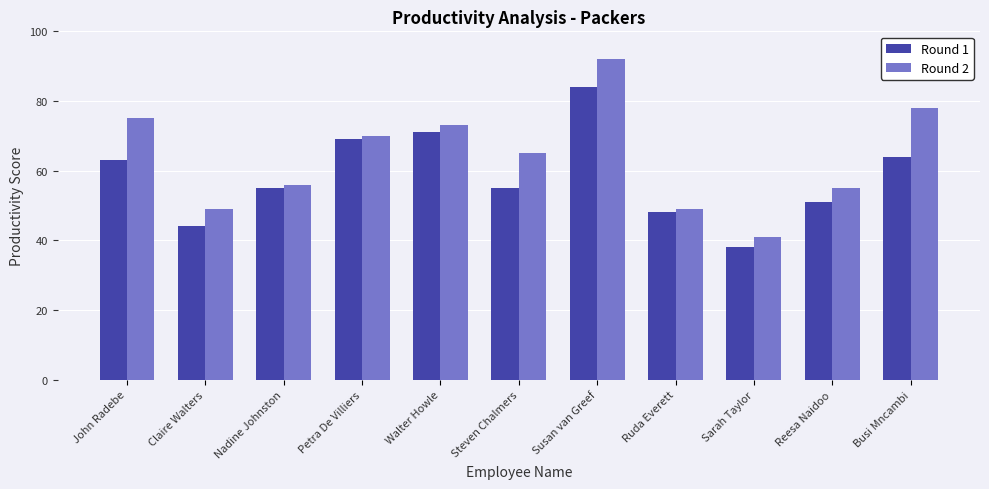

What is the difference between the Round 1 values at Reesa Naidoo and Nadine Johnston?

4